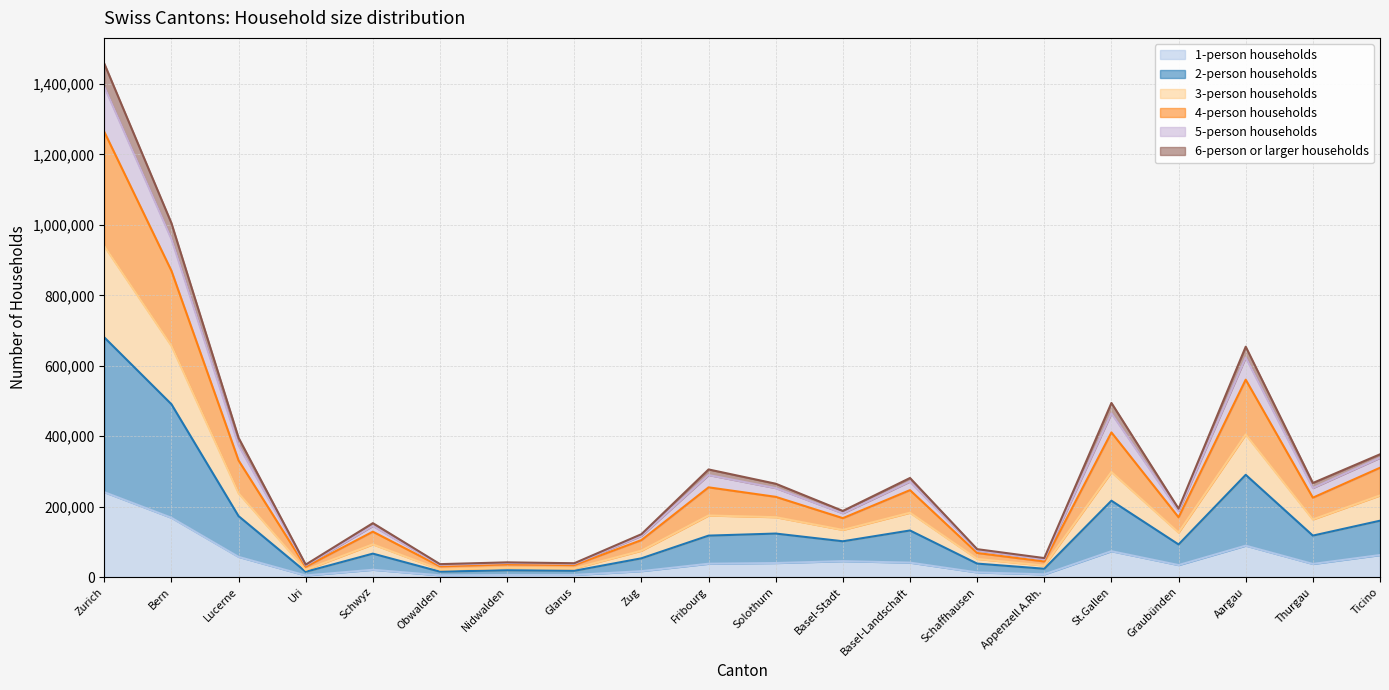

At which label does 1-person households reach its peak?

Zurich